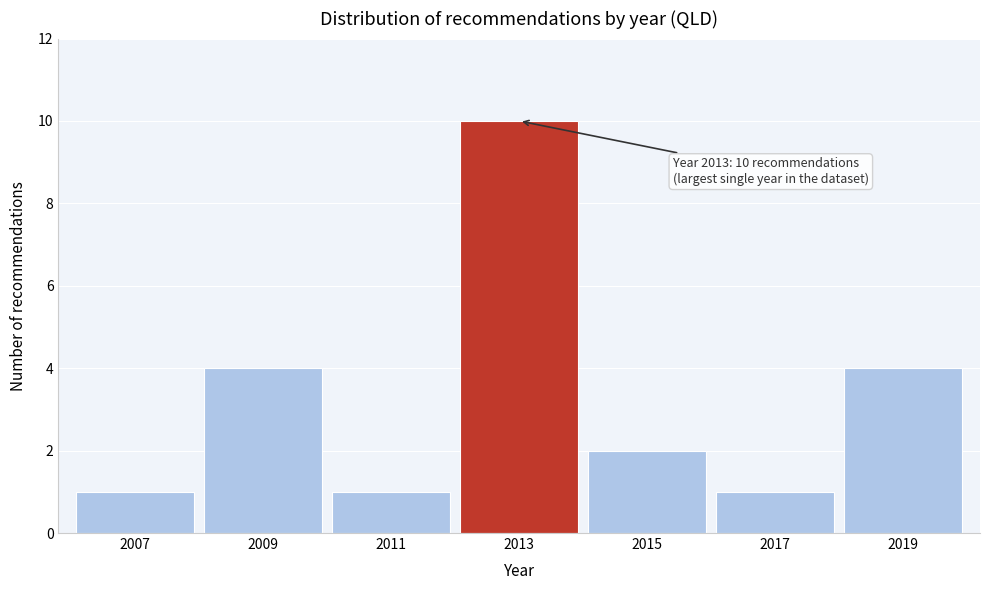

Reading right to left, what are all the values shown in this chart?

2019=4	2017=1	2015=2	2013=10	2011=1	2009=4	2007=1